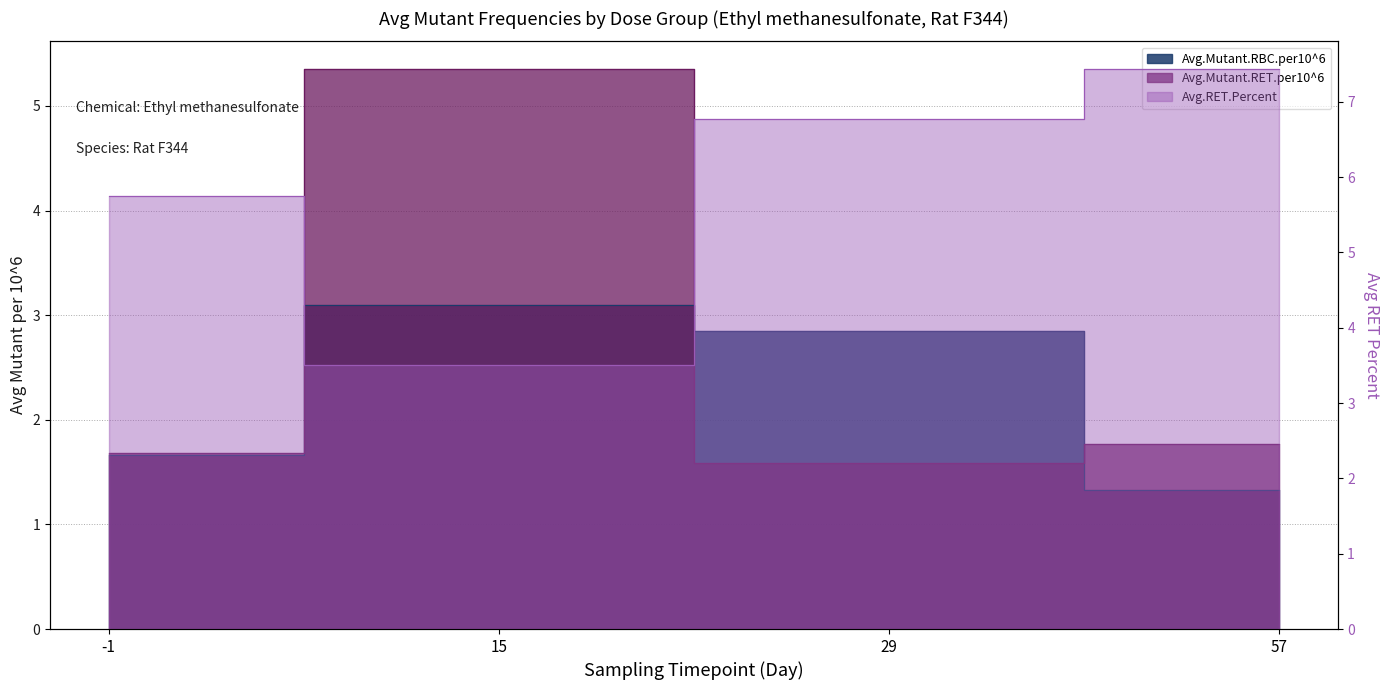

Which category has the lowest value across all series?

57